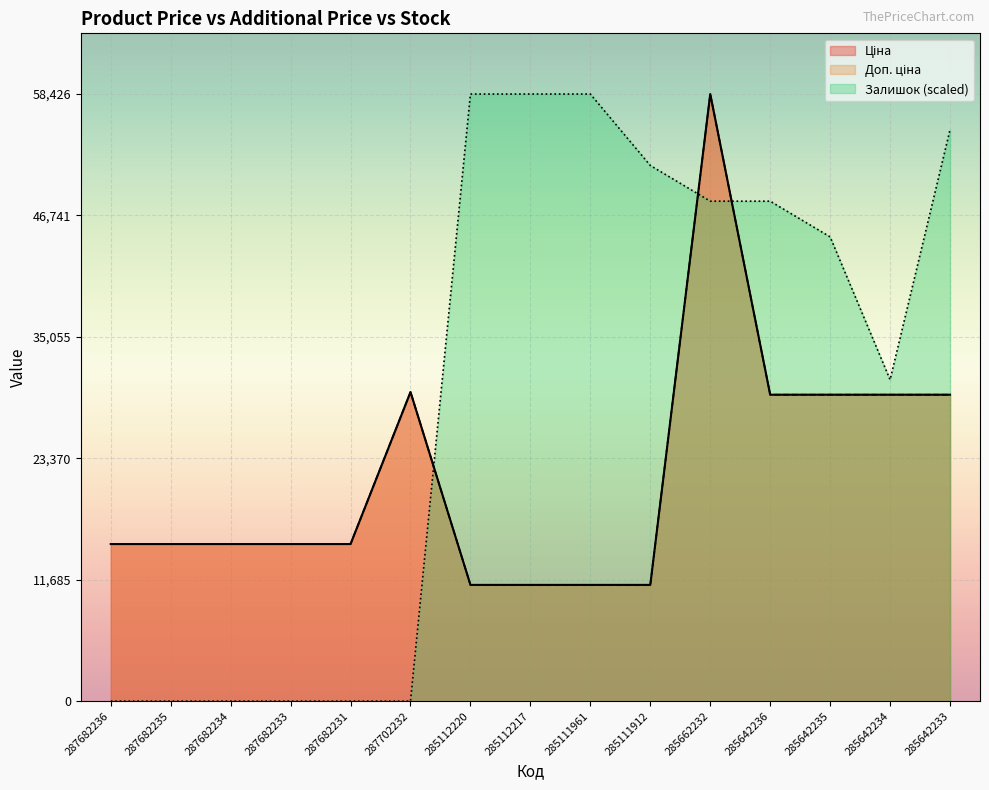

The value of Доп. ціна at 285642234 is 12947.8. True or false?

False